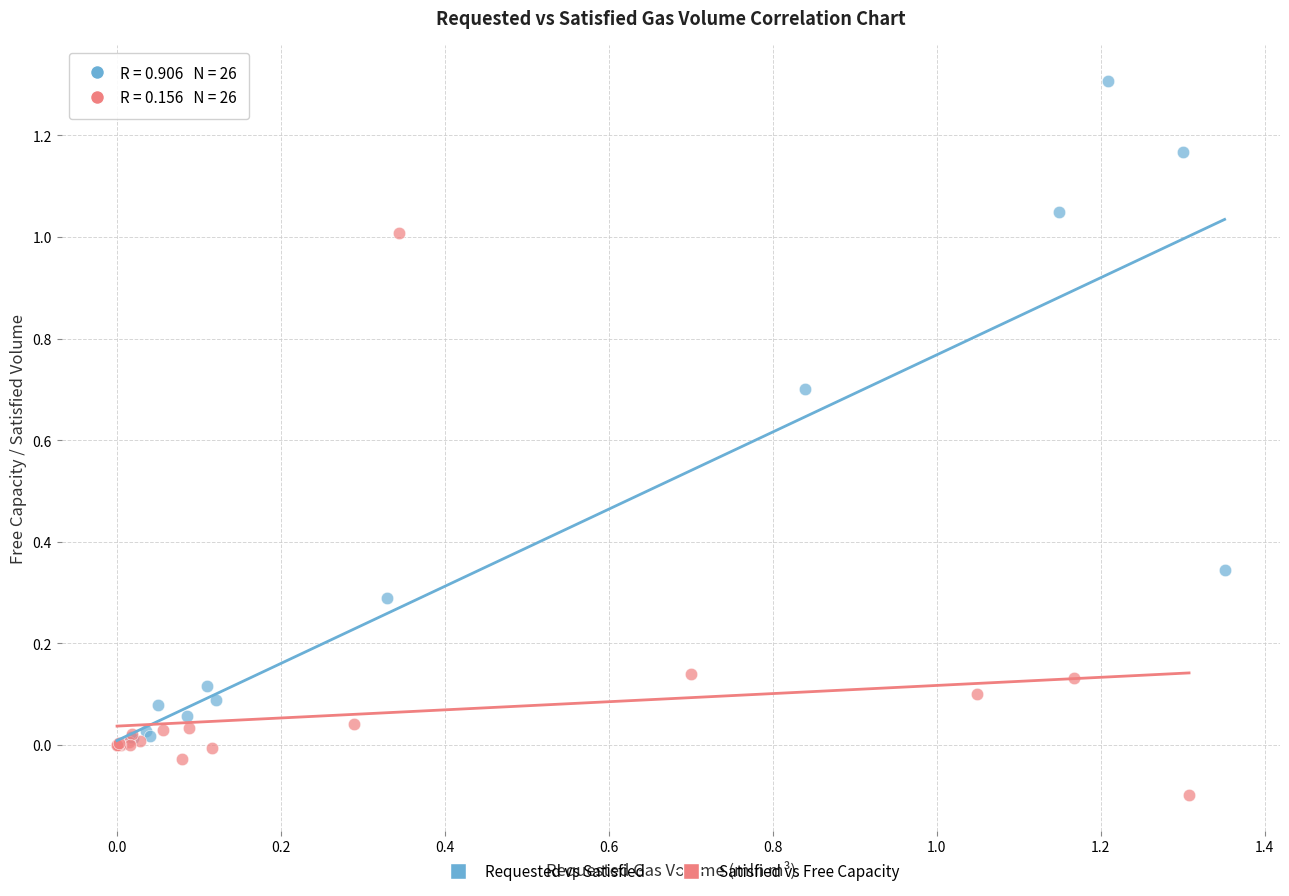

Which series has the widest spread of Y values?

Requested vs Satisfied